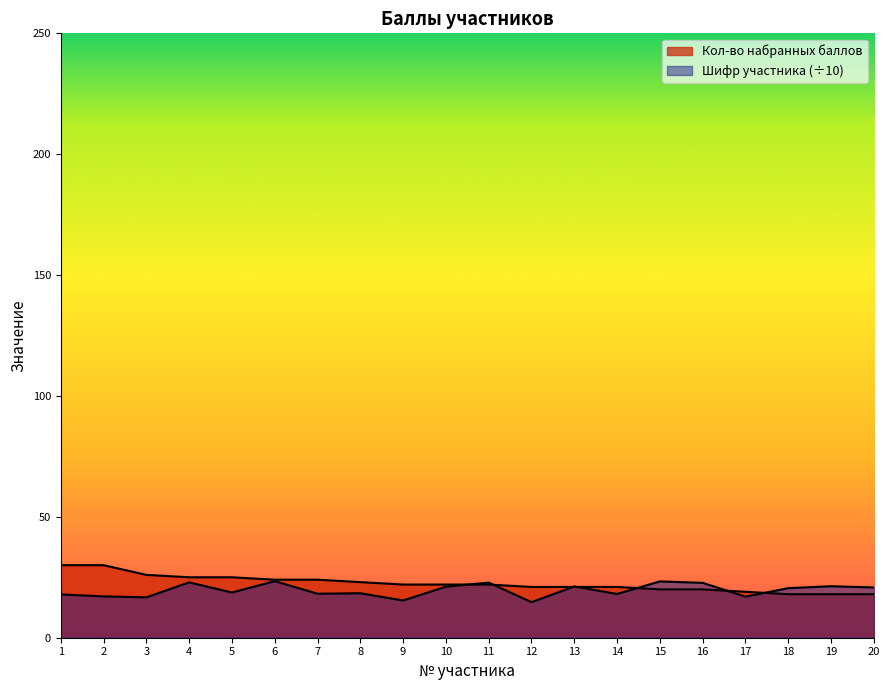

Reading left to right, list all the values displayed in this chart.

Кол-во набранных баллов: 1=30.0	2=30.0	3=26.0	4=25.0	5=25.0	6=24.0	7=24.0	8=23.0	9=22.0	10=22.0	11=22.0	12=21.0	13=21.0	14=21.0	15=20.0	16=20.0	17=19.0	18=18.0	19=18.0	20=18.0
Шифр участника: 1=17.9	2=17.1	3=16.7	4=22.9	5=18.7	6=23.4	7=18.2	8=18.4	9=15.4	10=21.1	11=22.8	12=14.7	13=21.2	14=18.1	15=23.3	16=22.7	17=17.0	18=20.5	19=21.3	20=20.8